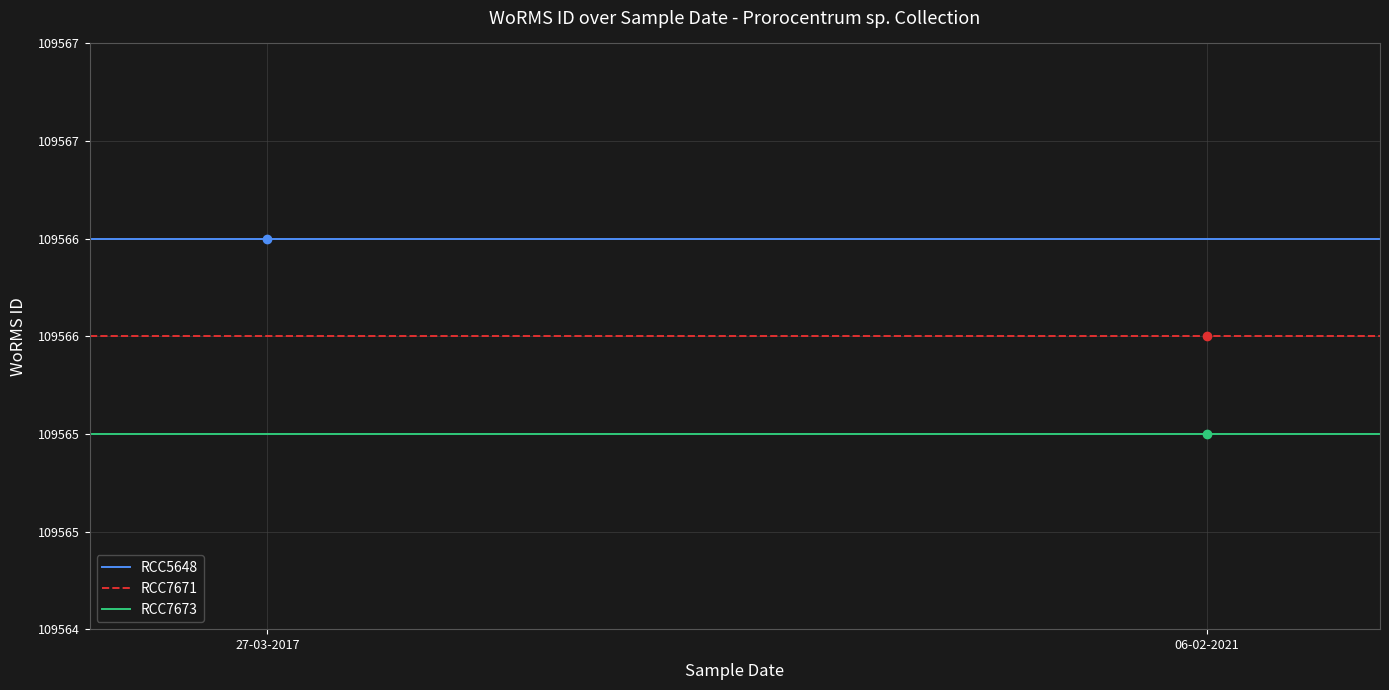

Which series has the widest spread of values?

RCC5648